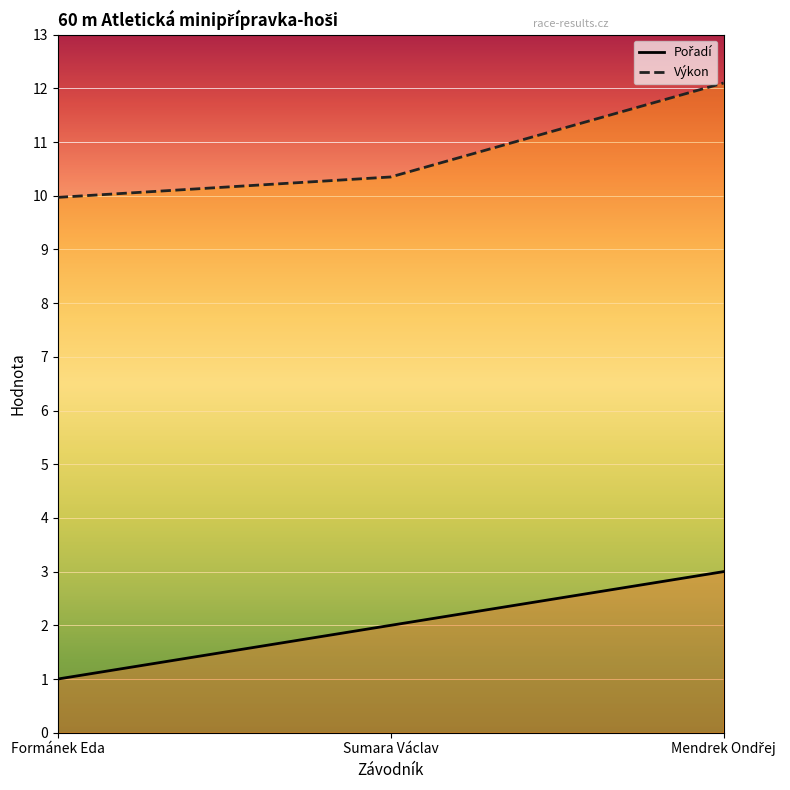

Reading right to left, transcribe all the data shown in this chart.

Pořadí: 3.0	2.0	1.0
Výkon: 12.1	10.3	10.0